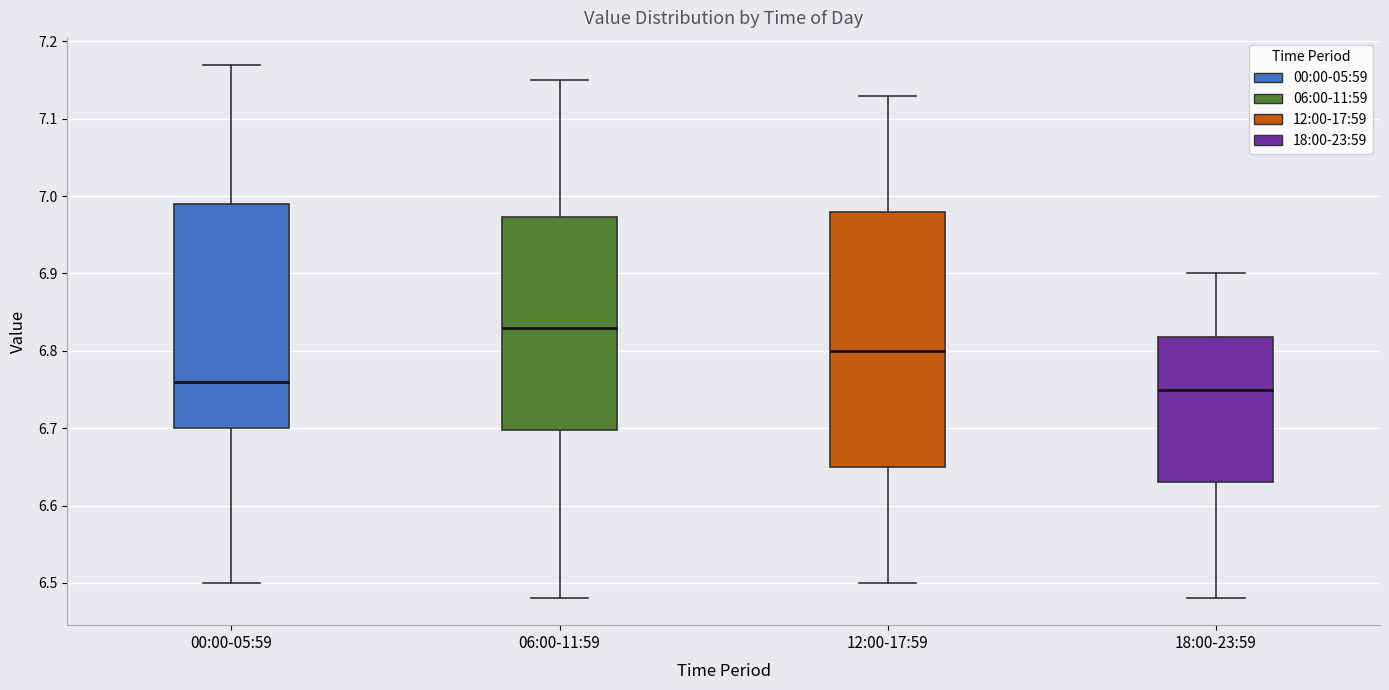

Where is the upper edge of the box for 06:00-11:59 on the y-axis? The values are not printed on the chart, so give them approximately, as read against the axis.

6.97